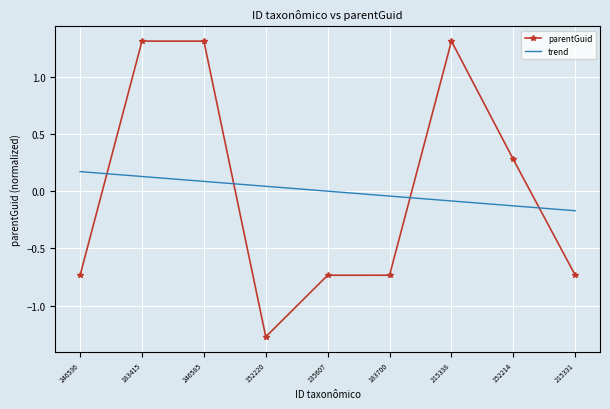

Rank the series at 183700 from highest to lowest value.

trend, parentGuid